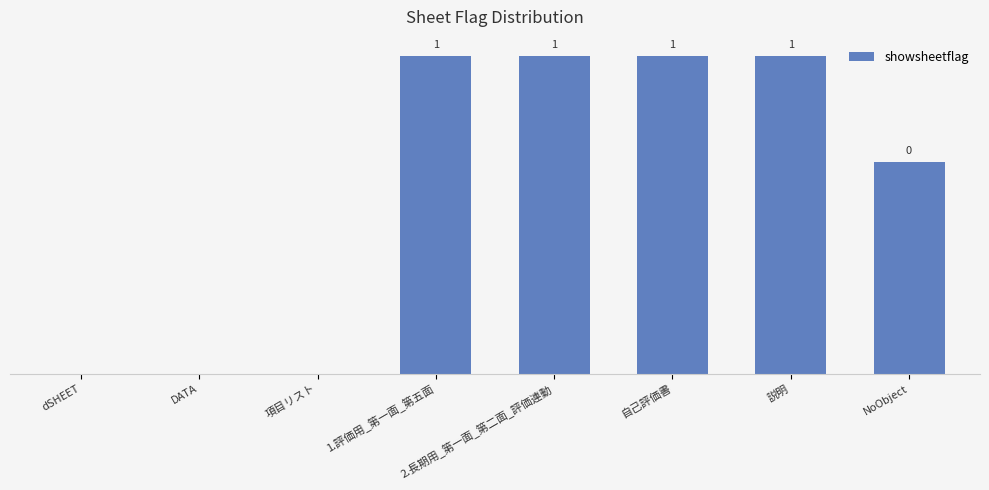

Does the chart contain any negative values?

No